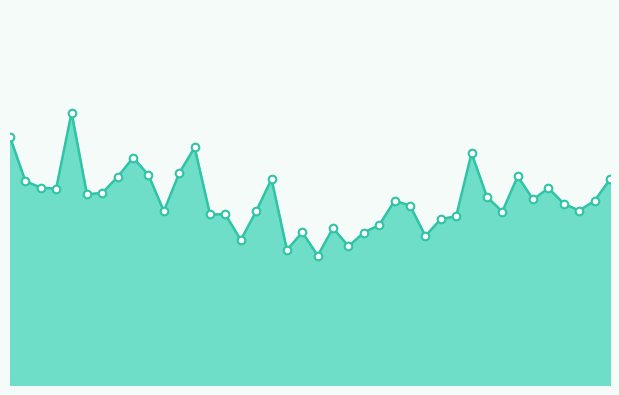

Is this an area chart (filled region under the line)?

Yes